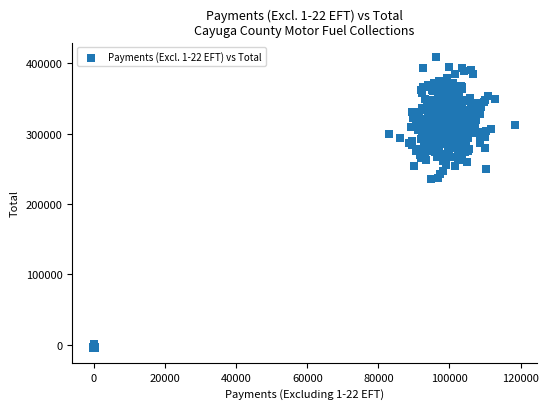

What is the range of Y values (max minus min)?

413671.1